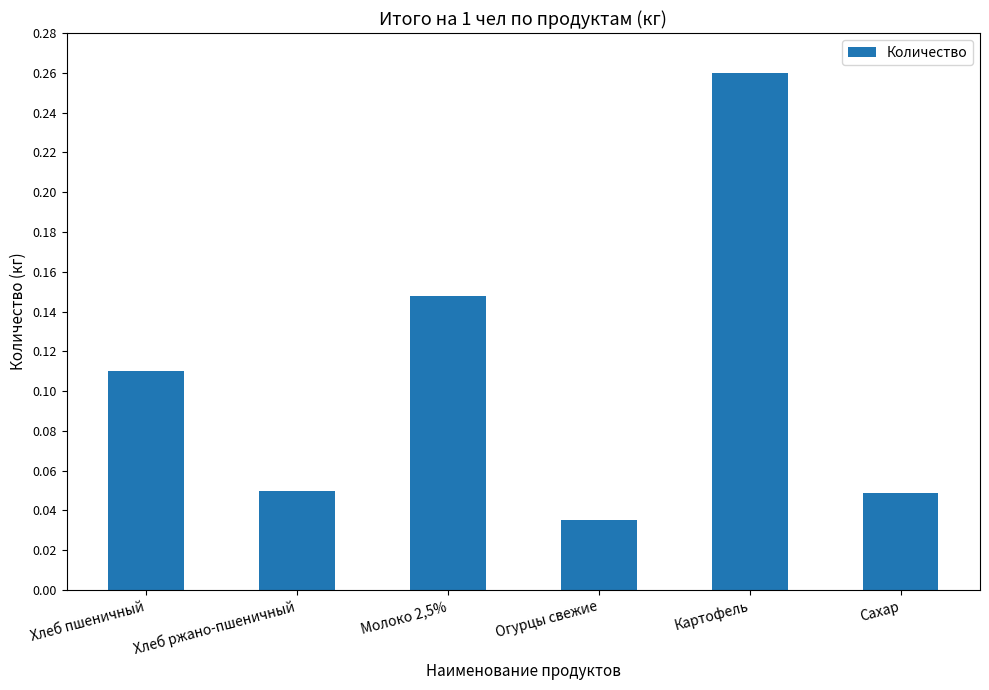

Which category has the highest value across all series?

Картофель